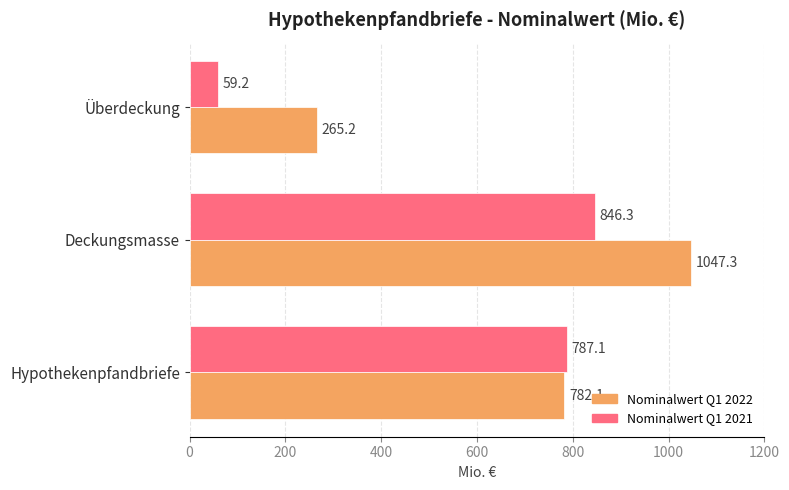

Which label corresponds to the smallest value in the chart?

Überdeckung